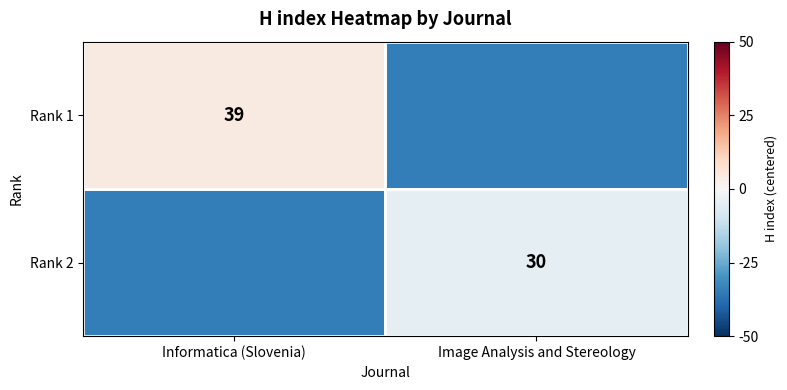

True or false: Rank 2 has a value of 30.0 at Image Analysis and Stereology.

True